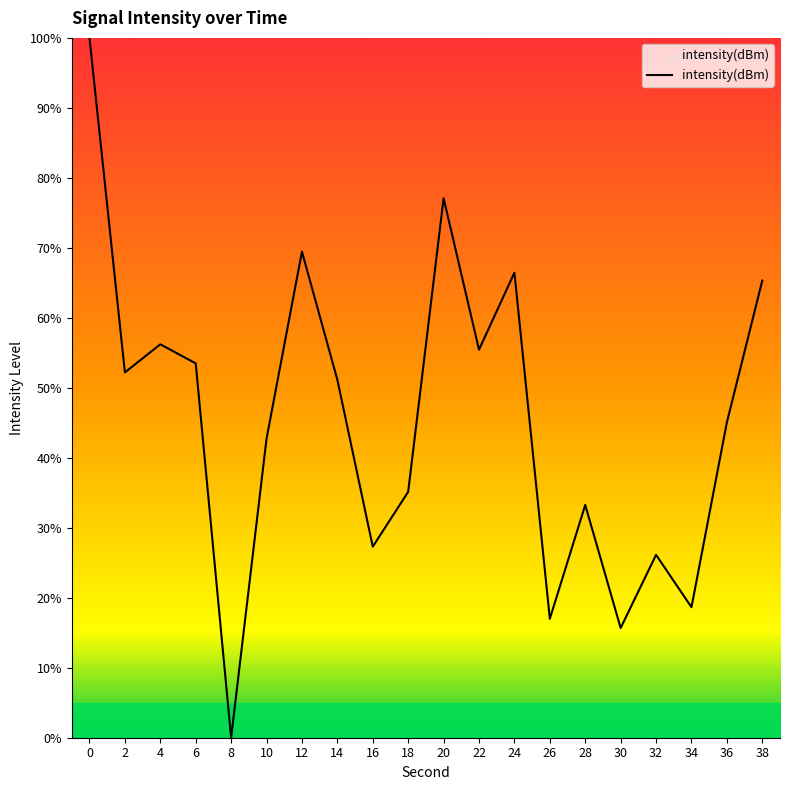

Reading right to left, list all the values displayed in this chart.

65.3	45.1	18.6	26.1	15.7	33.3	17.0	66.5	55.4	77.1	35.1	27.3	51.1	69.5	42.7	0.0	53.5	56.2	52.2	100.0